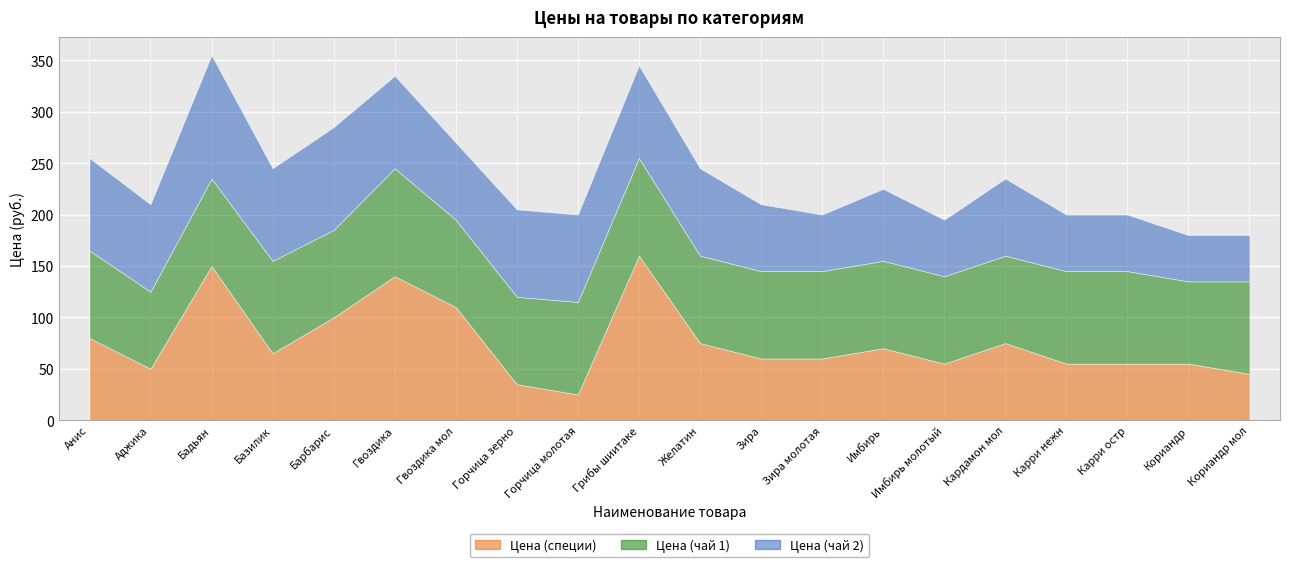

True or false: Цена (чай 2) has a value of 55 at Зира молотая.

True